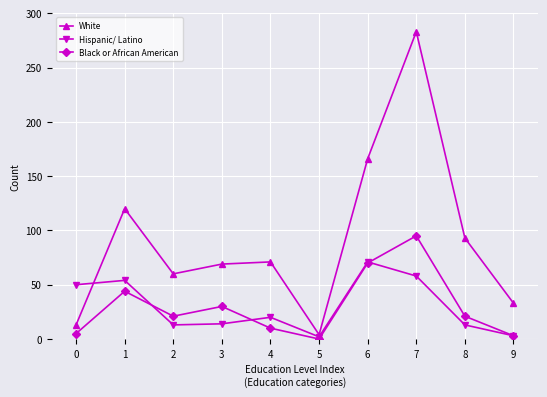

Is this an area chart (filled region under the line)?

No